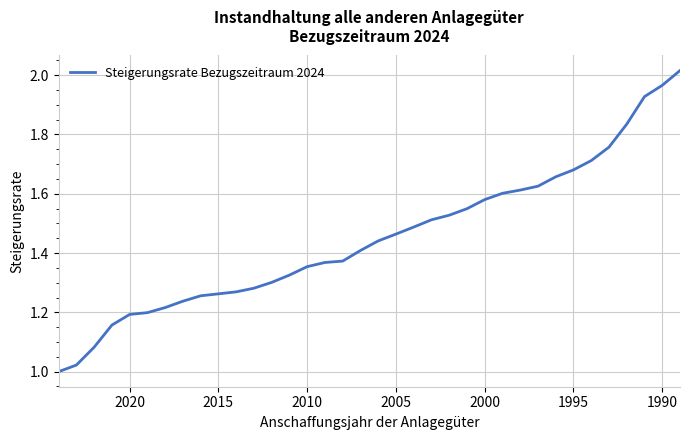

Reading right to left, list all the values displayed in this chart.

2.0	2.0	1.9	1.8	1.8	1.7	1.7	1.7	1.6	1.6	1.6	1.6	1.5	1.5	1.5	1.5	1.5	1.4	1.4	1.4	1.4	1.4	1.3	1.3	1.3	1.3	1.3	1.3	1.2	1.2	1.2	1.2	1.2	1.1	1.0	1.0